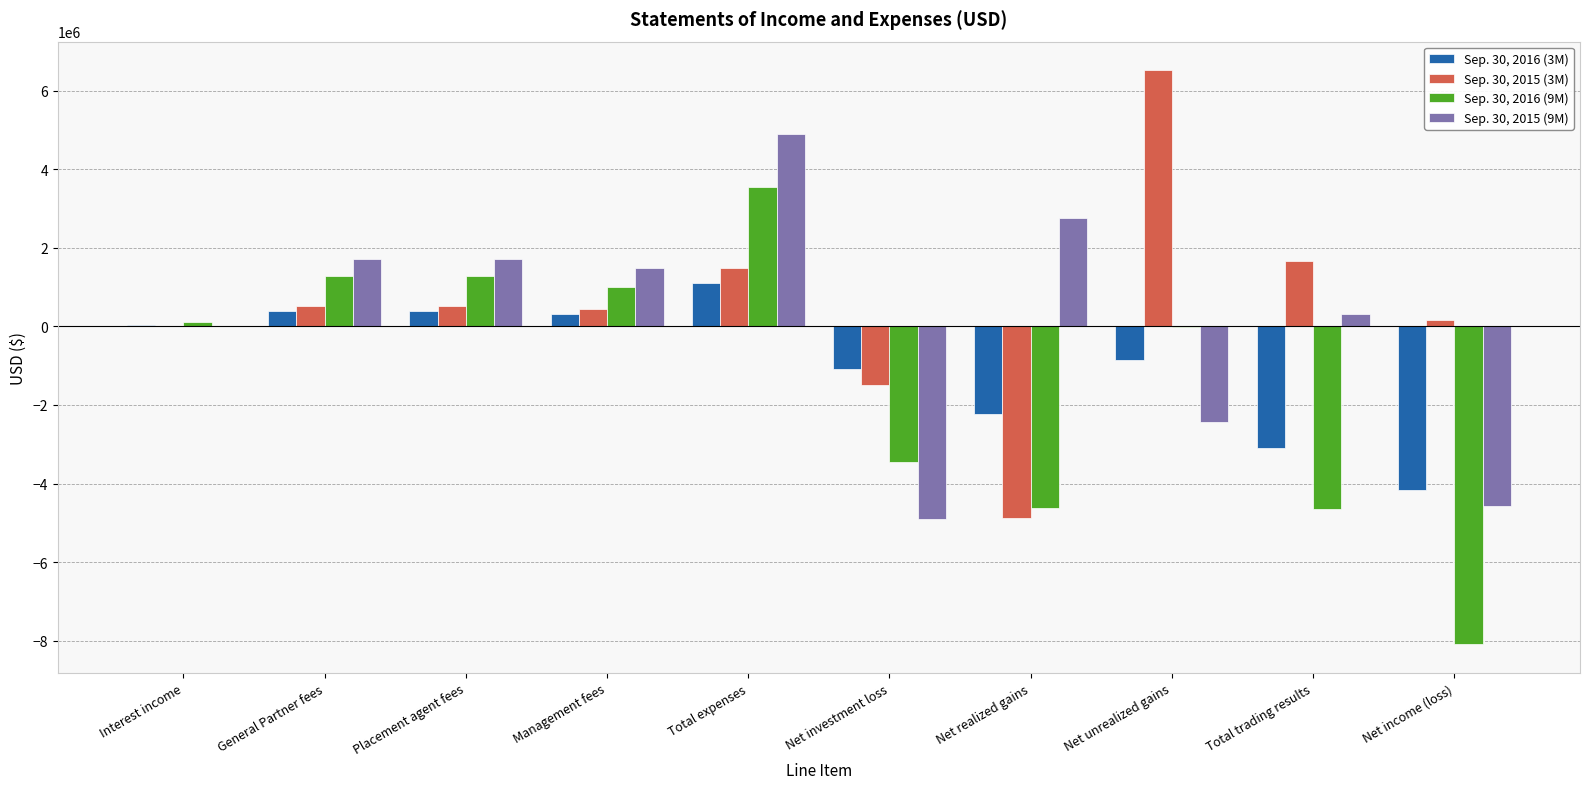

What are all the series names shown in the legend?

Sep. 30, 2016 (3M), Sep. 30, 2015 (3M), Sep. 30, 2016 (9M), Sep. 30, 2015 (9M)